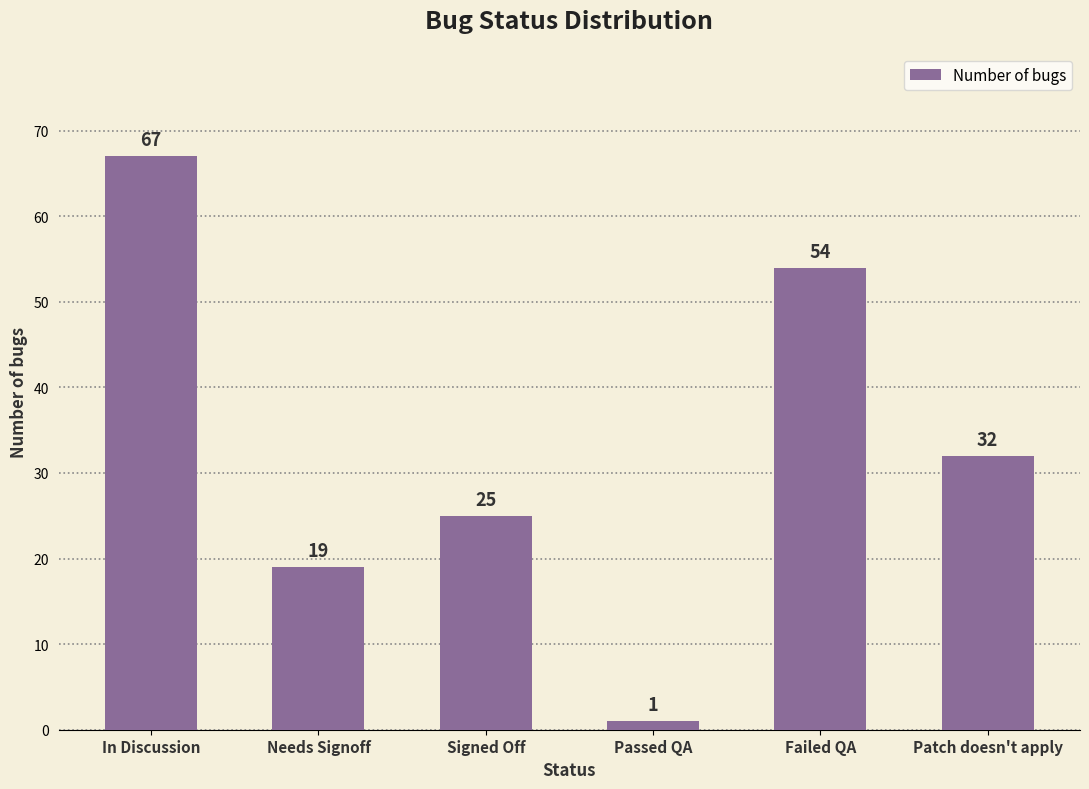

Does the chart contain stacked bars?

No